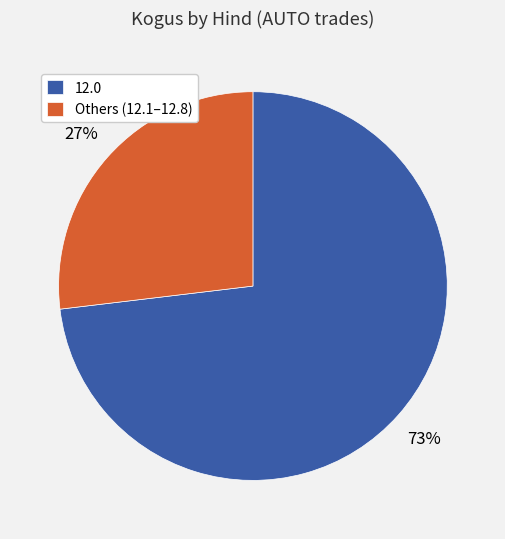

Which has a higher value, Others (12.1–12.8) or 12.0?

12.0